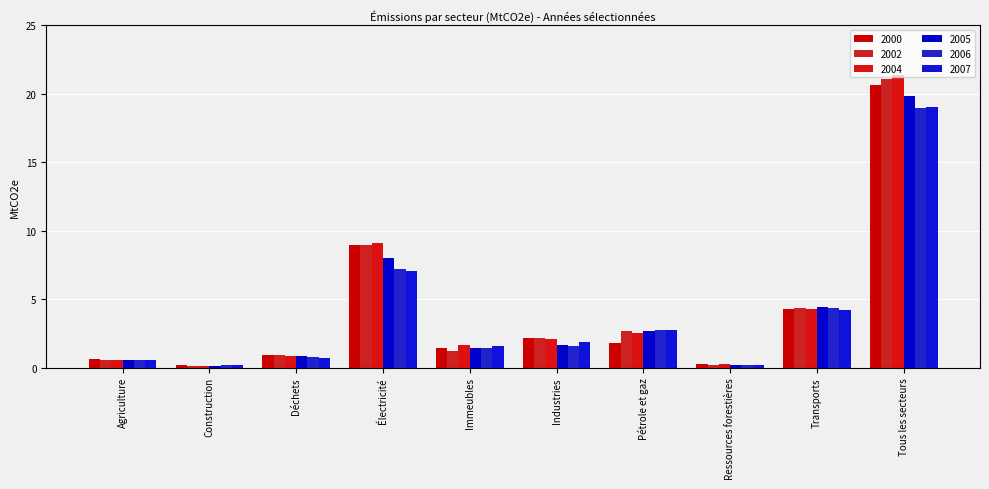

At how many categories does at least one series exceed 2?

5